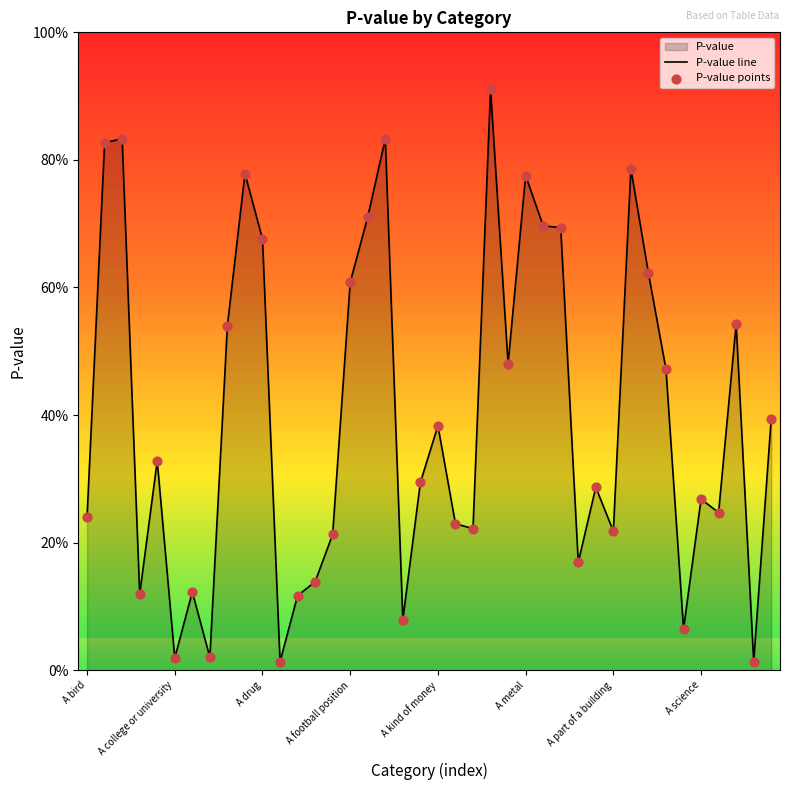

Is the value of P-value points at 8 greater than the value of P-value line at A bird?

Yes